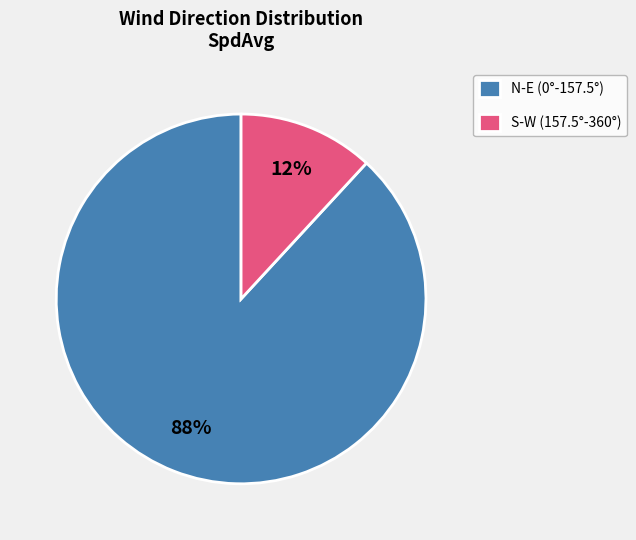

Does any single category account for the majority?

Yes